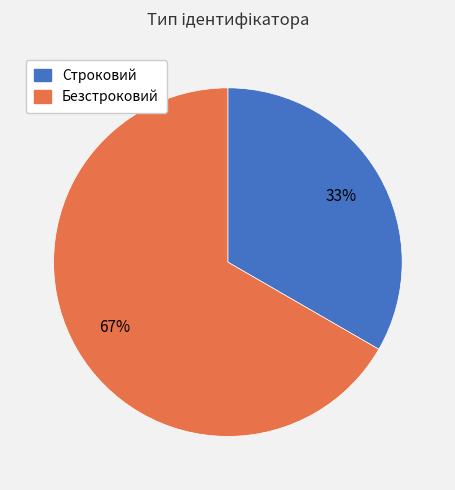

To the nearest percent, what is the combined percentage of Безстроковий and Строковий?

100%